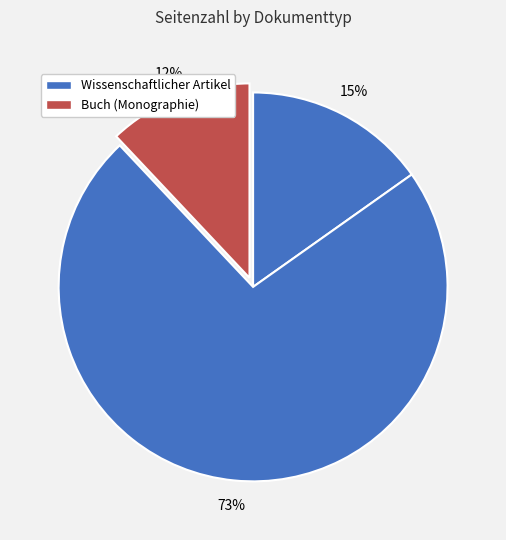

Count the number of slices in the pie.

3